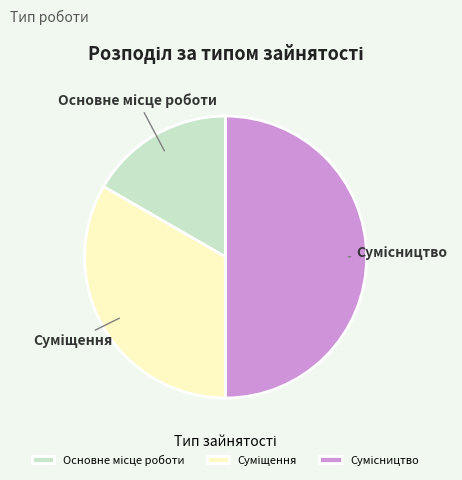

How many slices are in this pie chart?

3